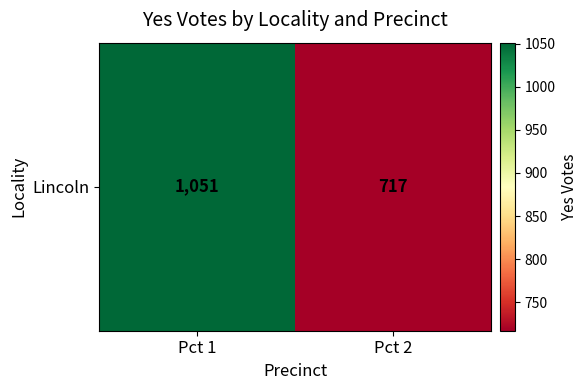

What is the ratio of the value at Pct 1 to the value at Pct 2?

1.5